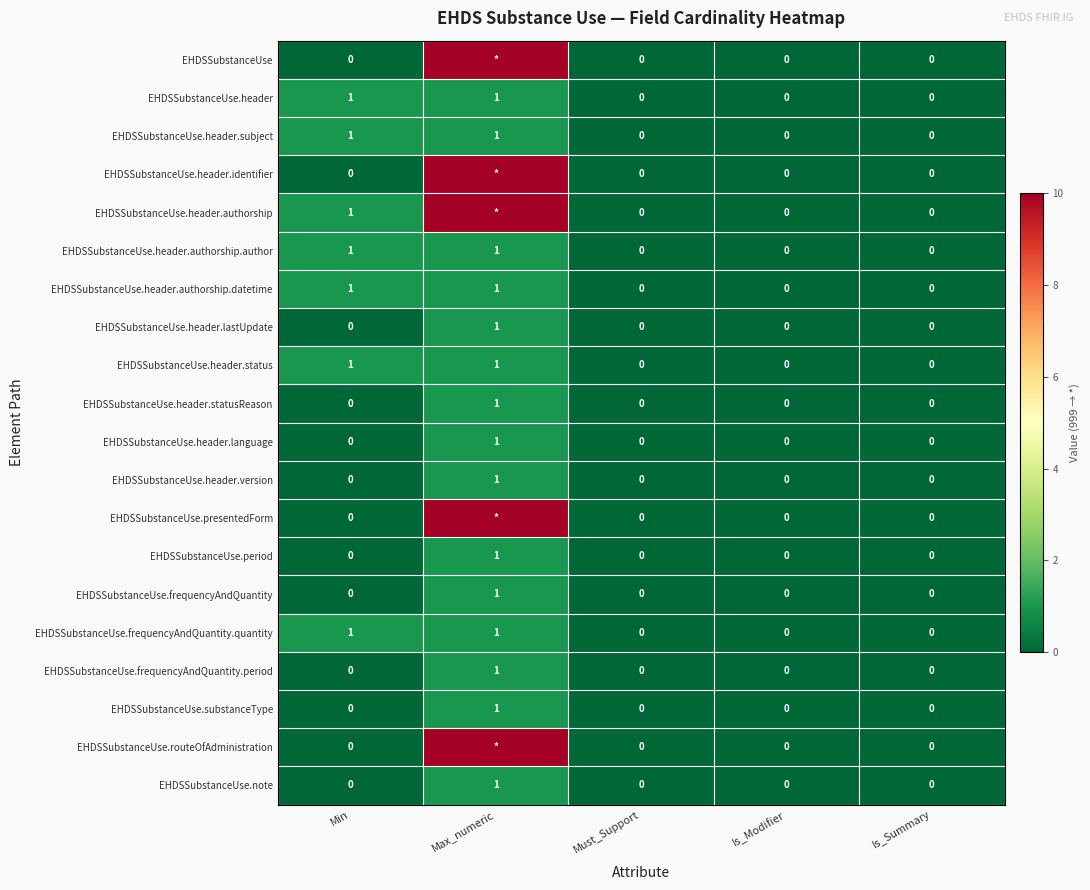

The EHDSSubstanceUse.header series shows 1 at Must_Support. True or false?

False